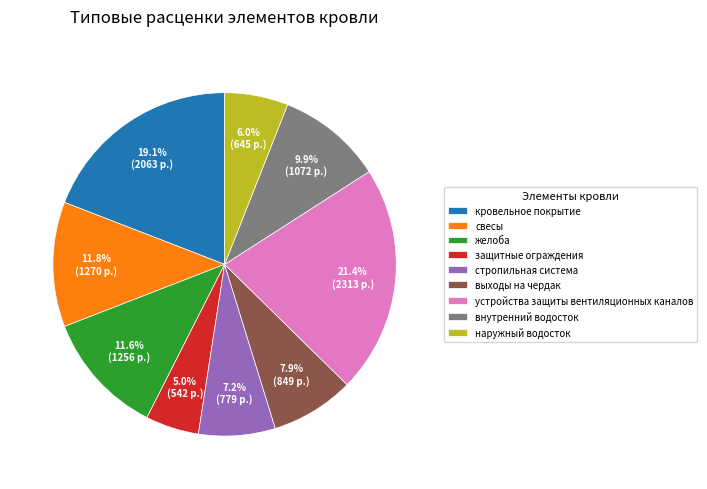

True or false: кровельное покрытие accounts for 19% of the total.

True